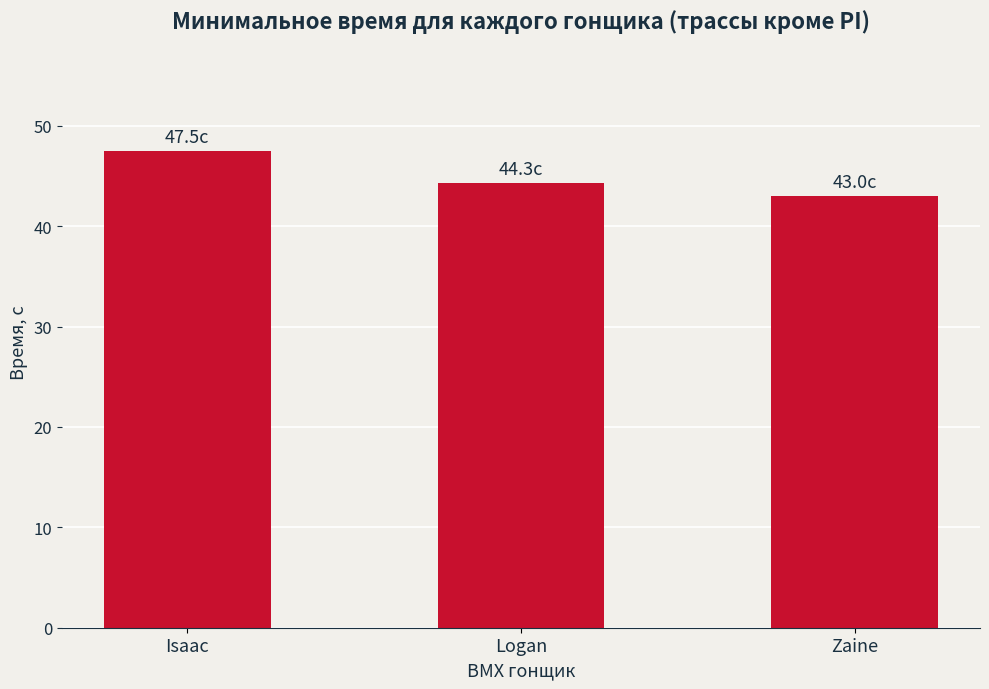

How many categories are shown in the chart?

3